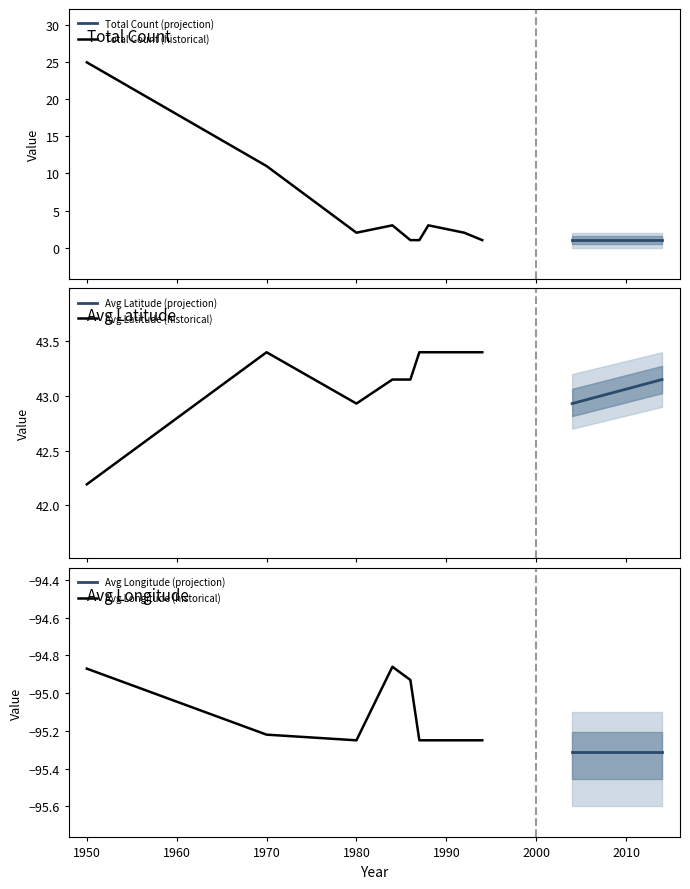

What is the total value across all series at 1988?

-48.9